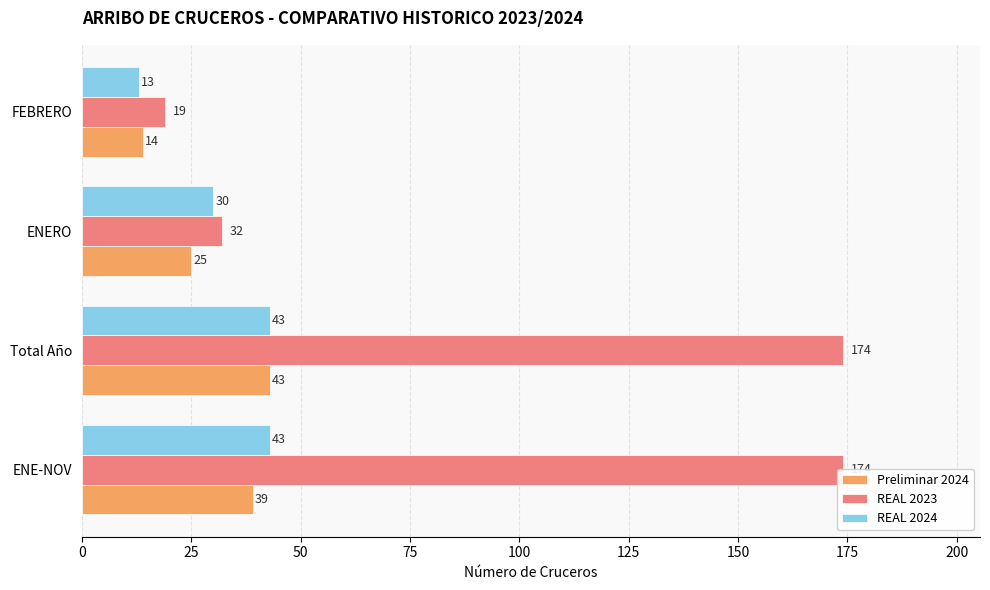

Does the chart contain any negative values?

No